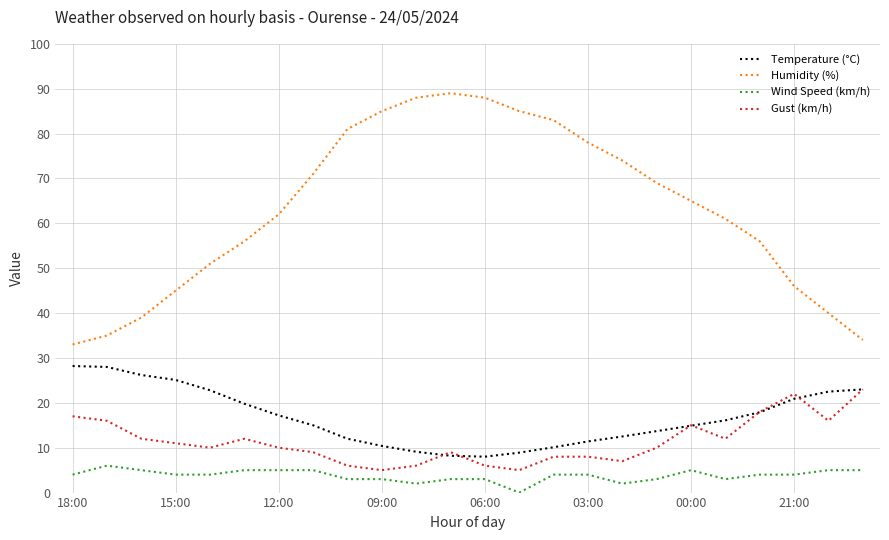

What is the highest value of the Gust (km/h) series?

23.0